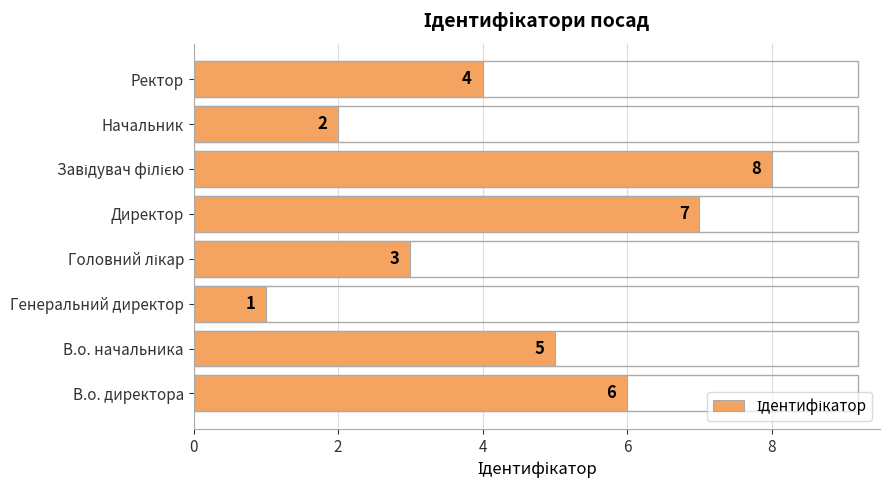

Are the bars grouped side by side (vs. stacked)?

No